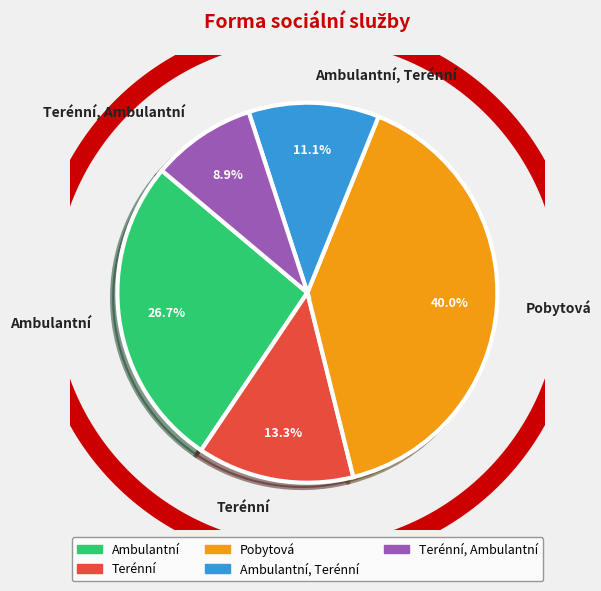

Does any single category account for the majority?

No